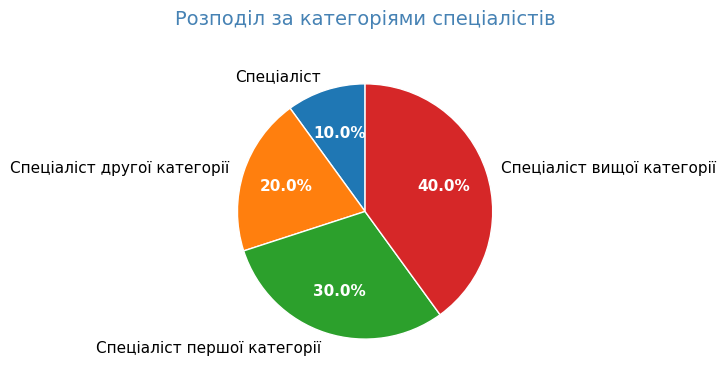

To the nearest percent, what is the combined percentage of Спеціаліст вищої категорії and Спеціаліст?

50%